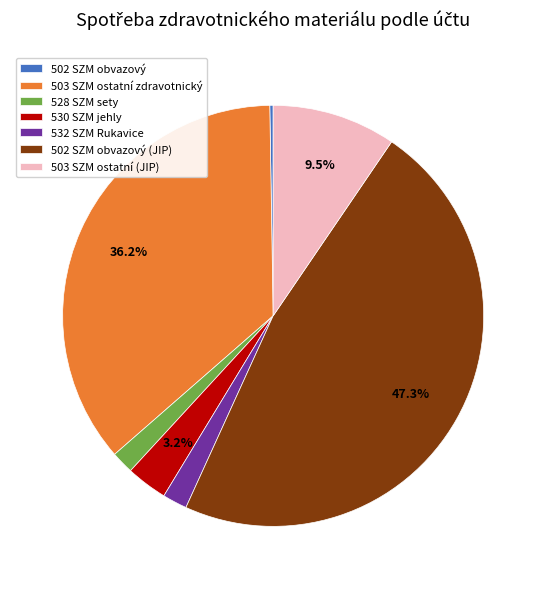

What percentage is the 532 SZM Rukavice slice, to the nearest percent?

2%